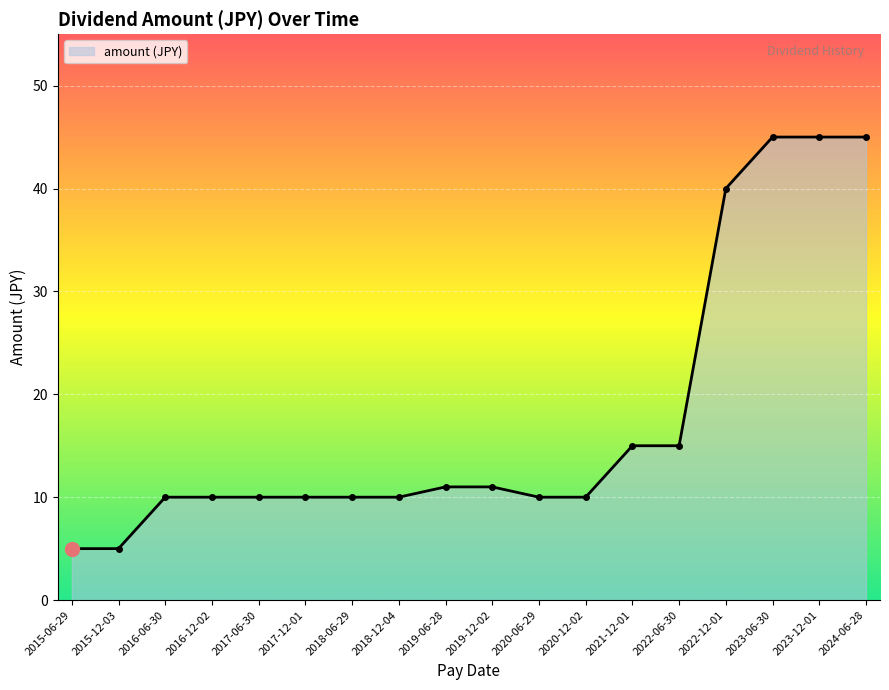

Between 2021-12-01 and 2019-06-28, which is larger?

2021-12-01